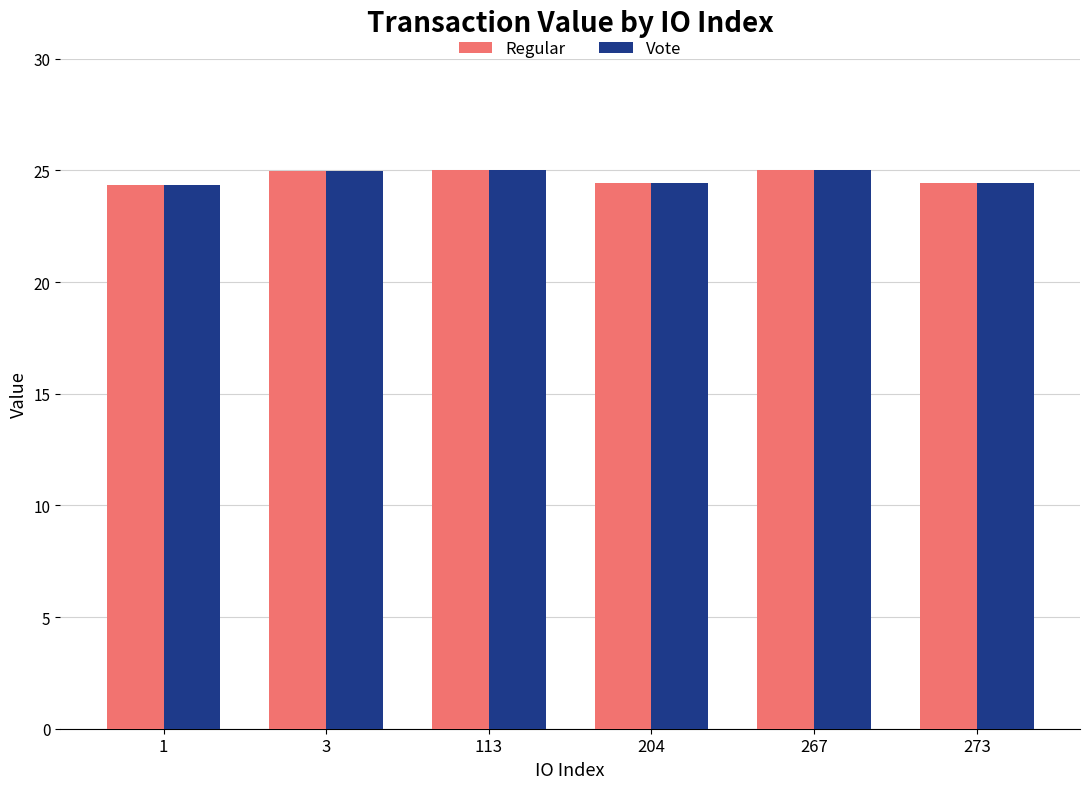

What is the difference between the Regular values at 113 and 204?

0.6